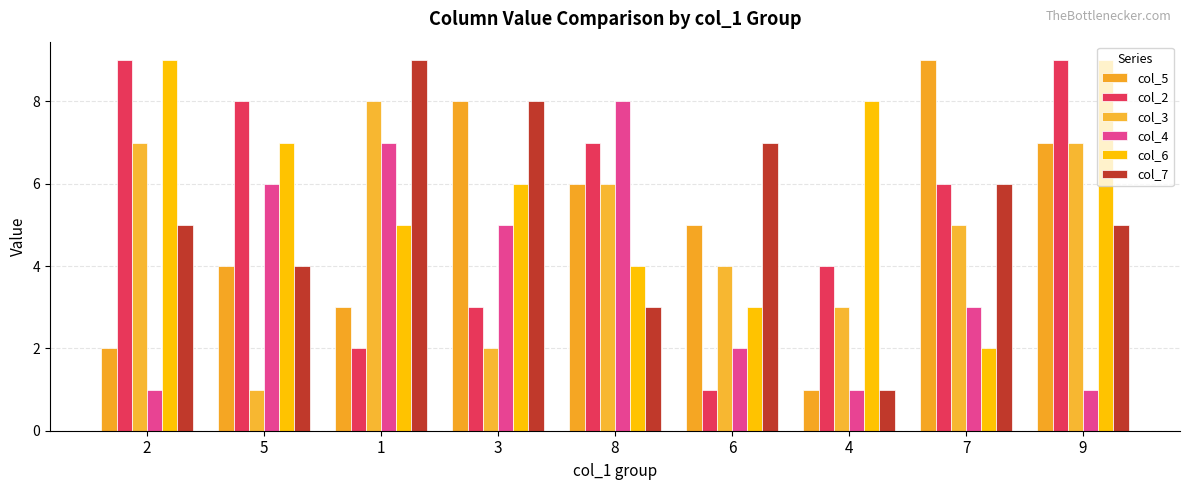

What is the label of the 4th bar from the left?

3